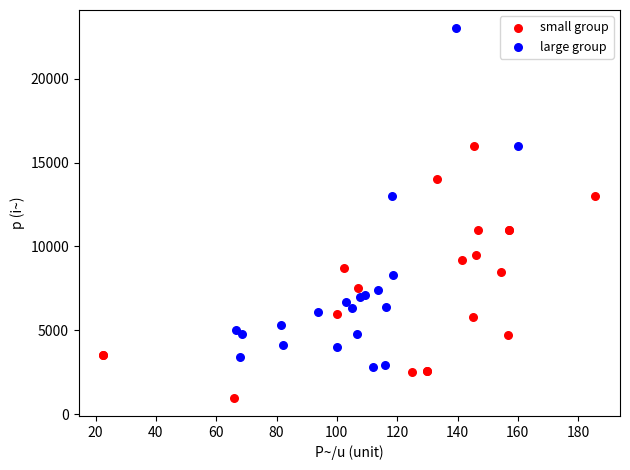

Which series has the widest spread of Y values?

large group